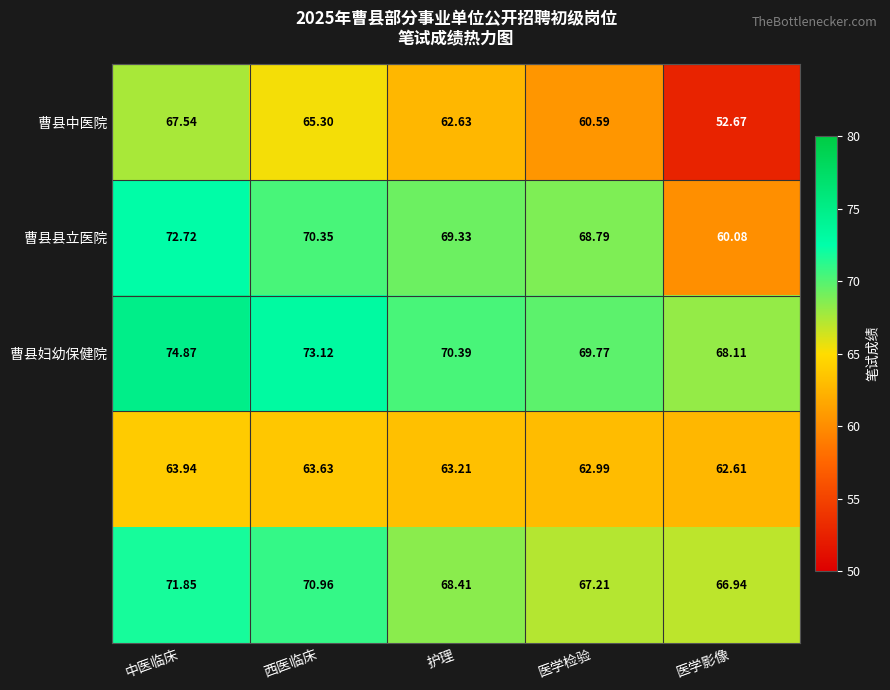

What is the spread (max minus min) of values at 医学检验?

9.2